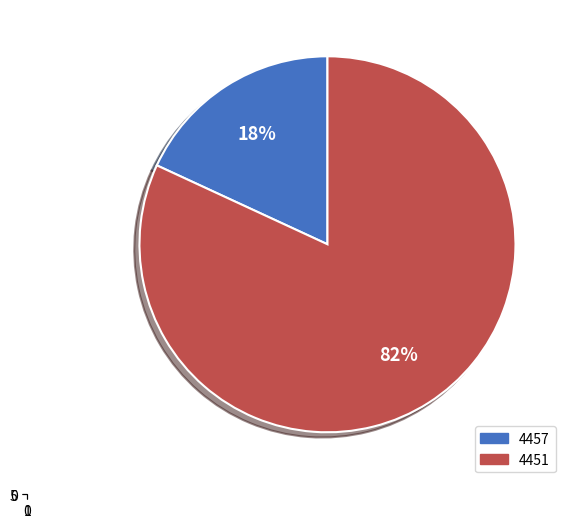

What is the smallest slice in the pie chart?

4457